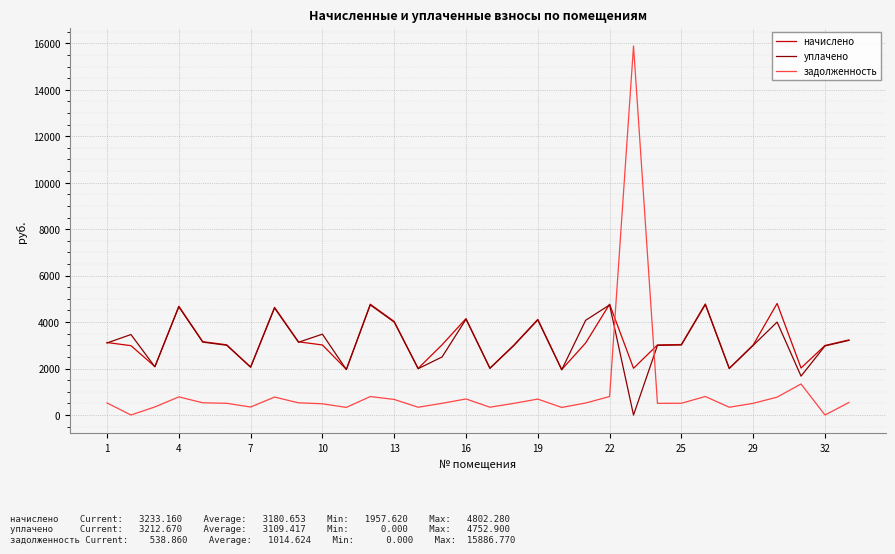

Which series has the widest spread of values?

задолженность